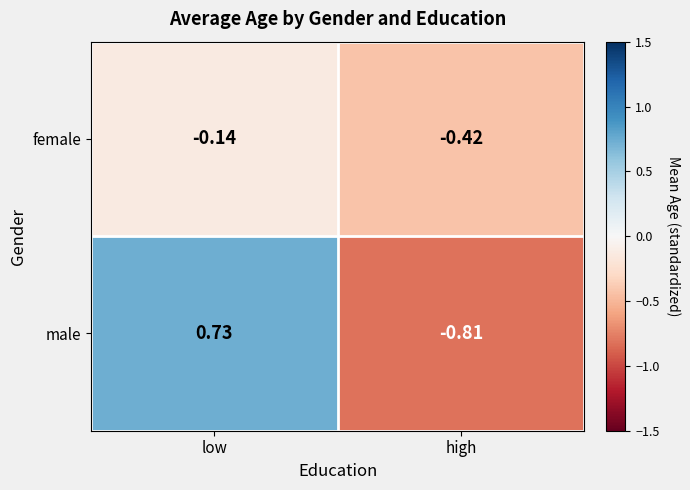

At how many categories does at least one series exceed 0?

1